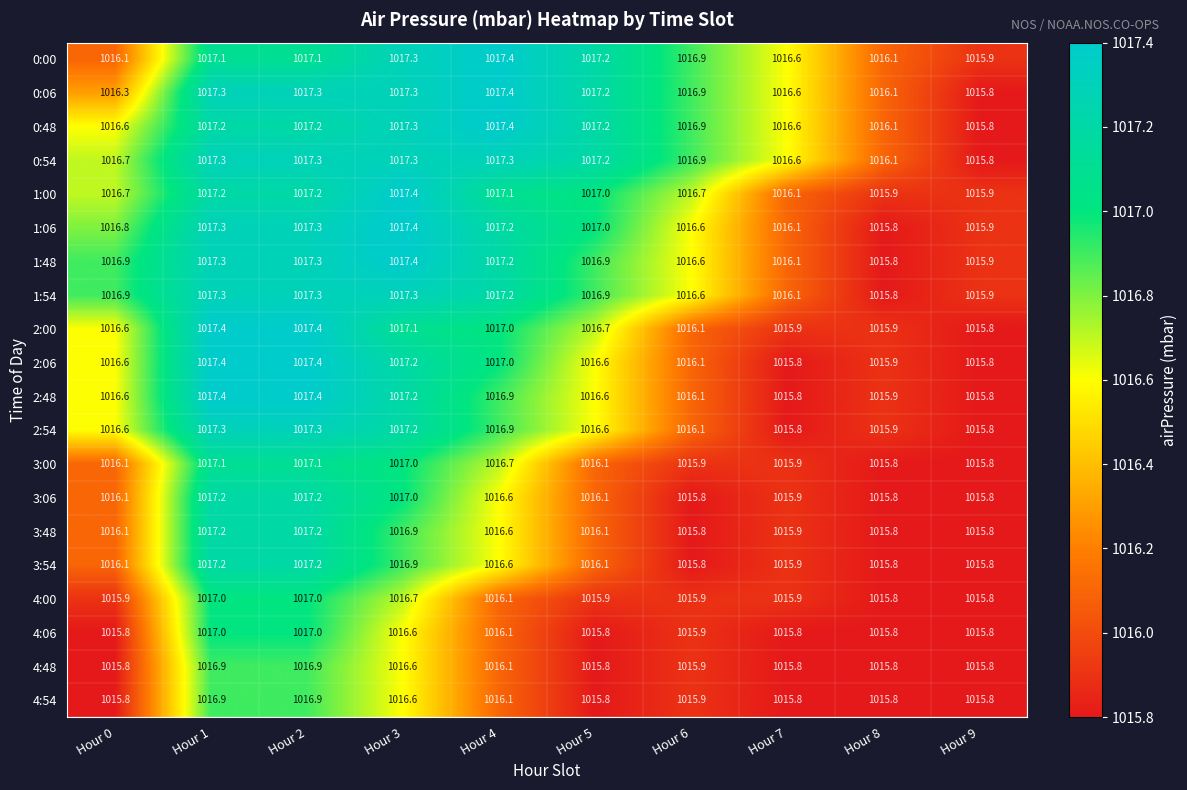

What is the smallest value displayed?

1015.8